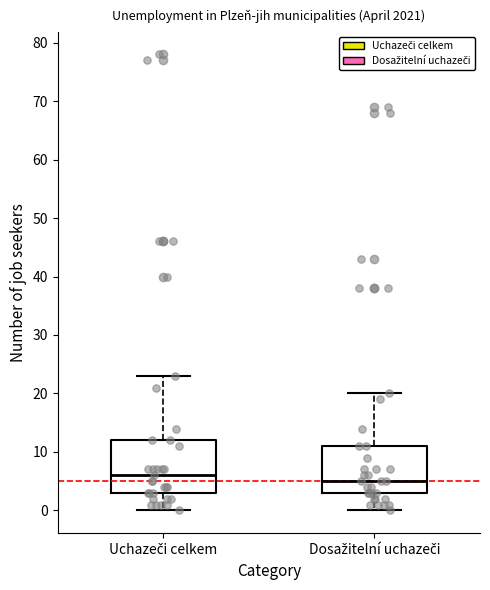

Comparing the boxes themselves (not the whiskers), which one is the tallest?

Uchazeči celkem